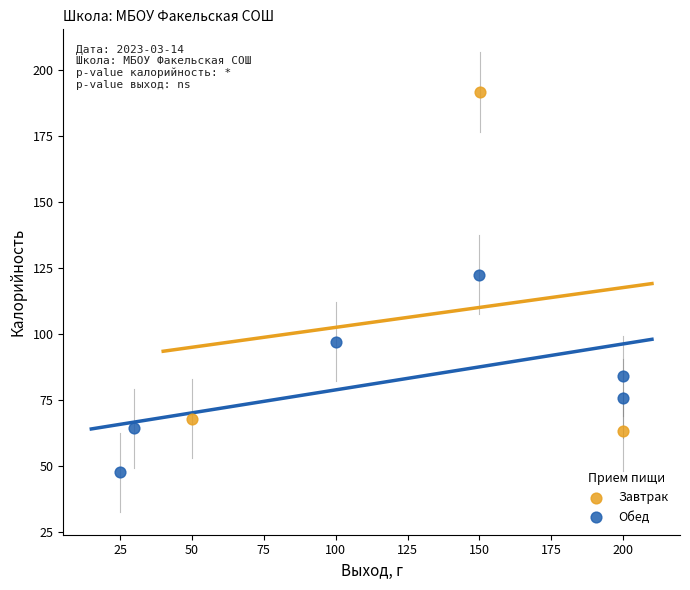

Which series has the widest spread of Y values?

Завтрак